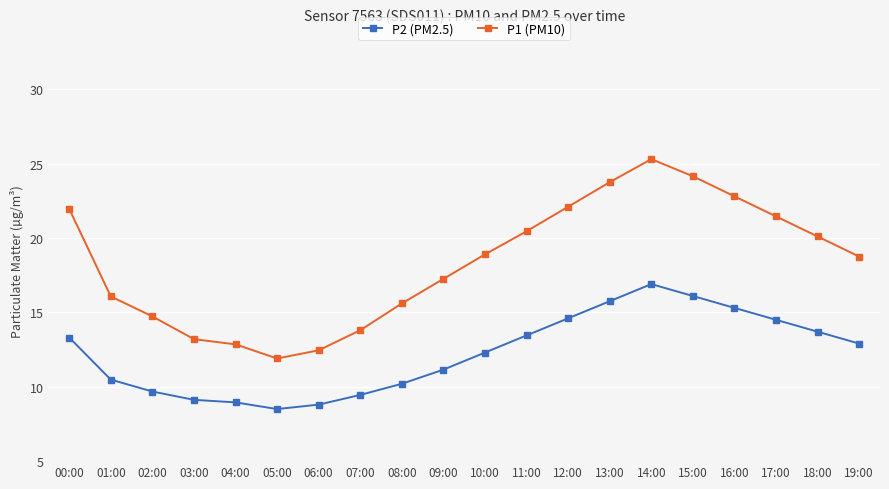

Is the value of P1 (PM10) at 16:00 greater than the value of P2 (PM2.5) at 19:00?

Yes